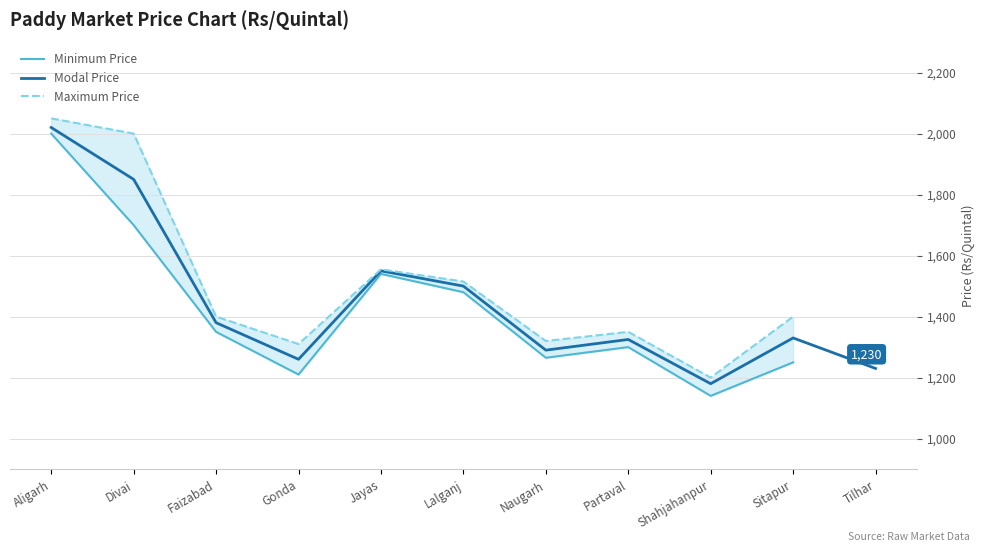

The Maximum Price series shows 693.1 at Sitapur. True or false?

False